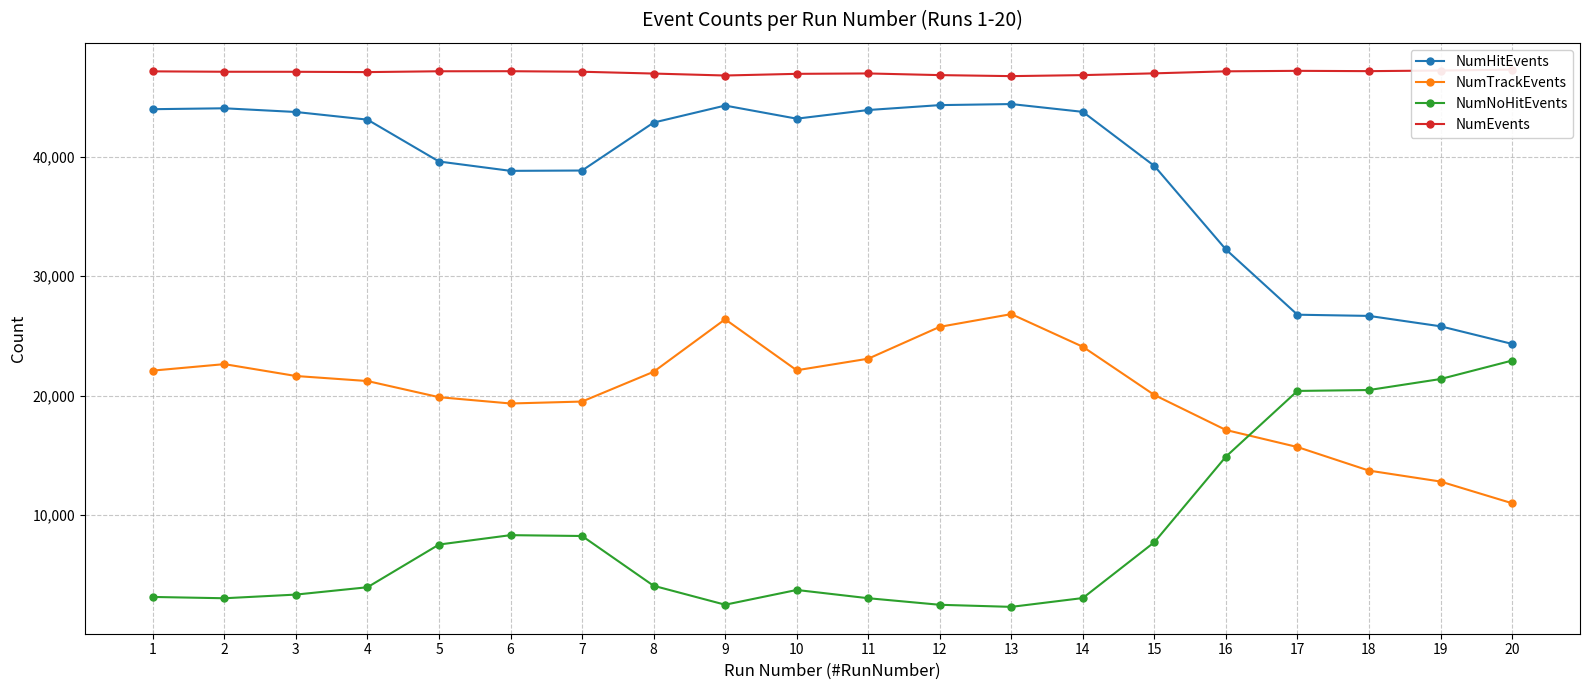

True or false: NumEvents and NumHitEvents cross at least once.

False